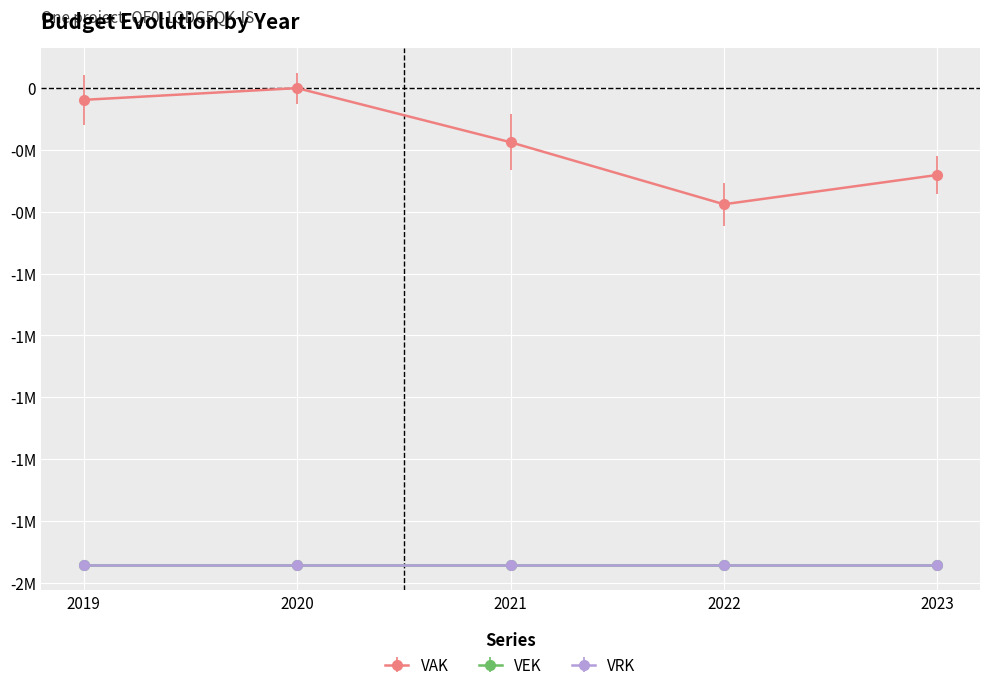

Rank the categories by VAK value from highest to lowest.

2020, 2019, 2021, 2023, 2022